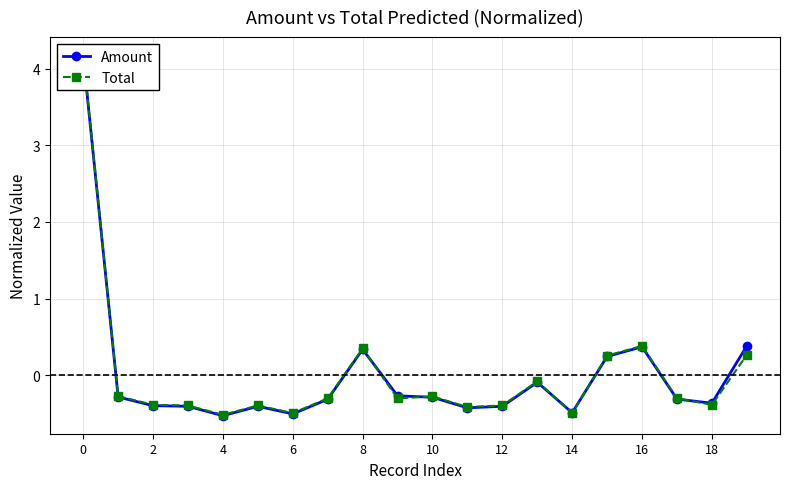

Which series has the largest total across all categories?

Amount